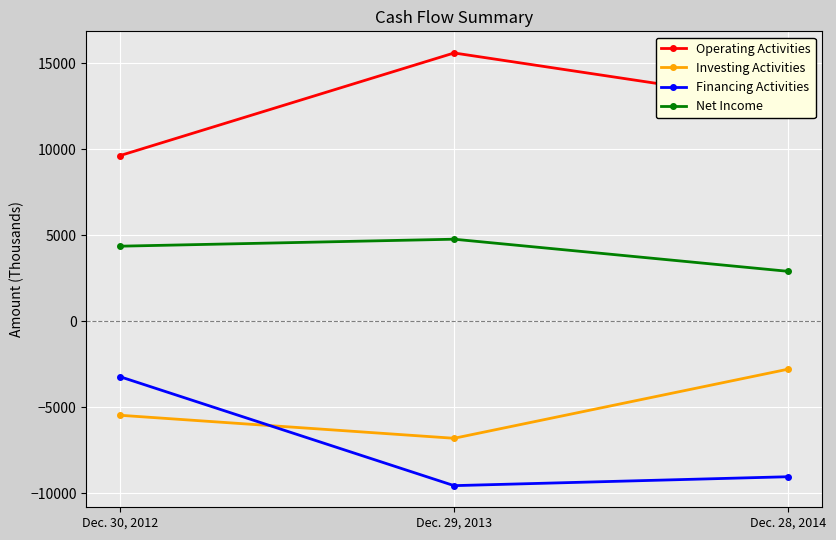

What is the sum of all Net Income values?

12024